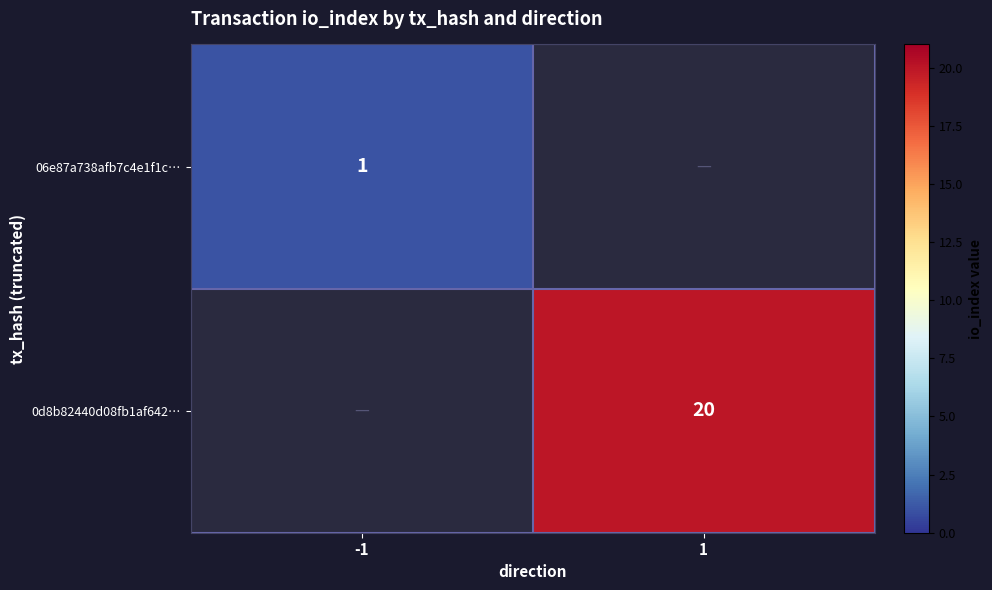

Which label corresponds to the largest value in the chart?

1